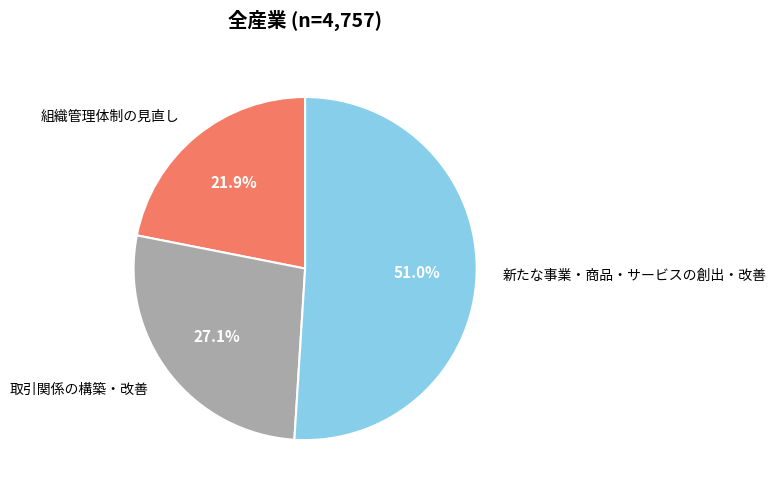

How many segments does this pie chart have?

3